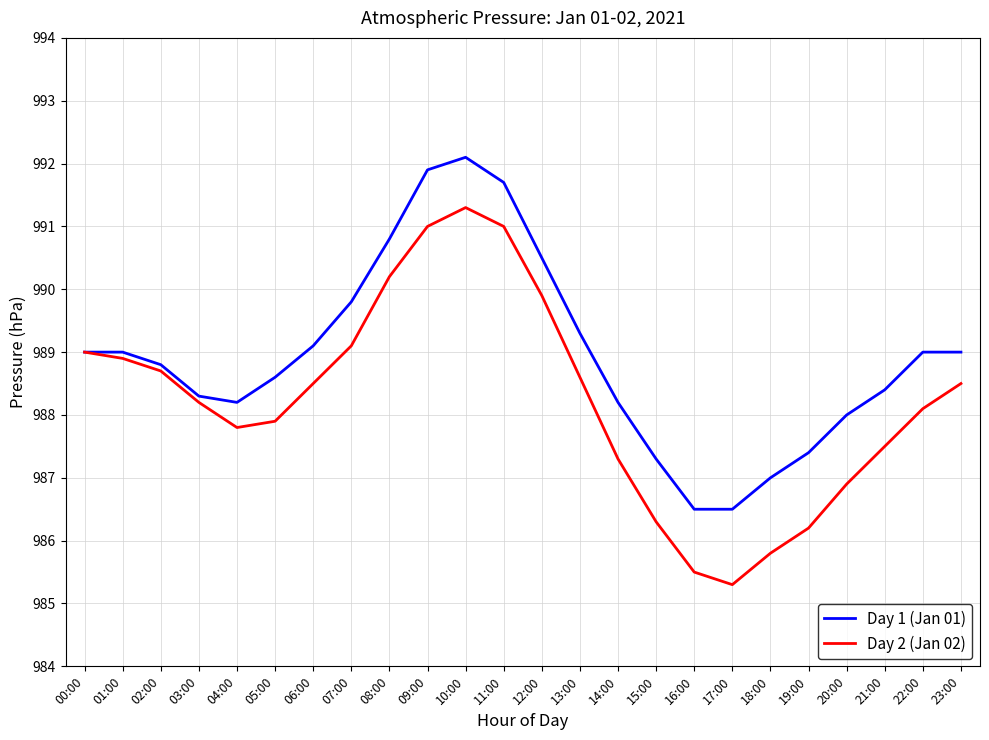

Rank the series by their maximum value, from lowest to highest.

Day 2 (Jan 02), Day 1 (Jan 01)